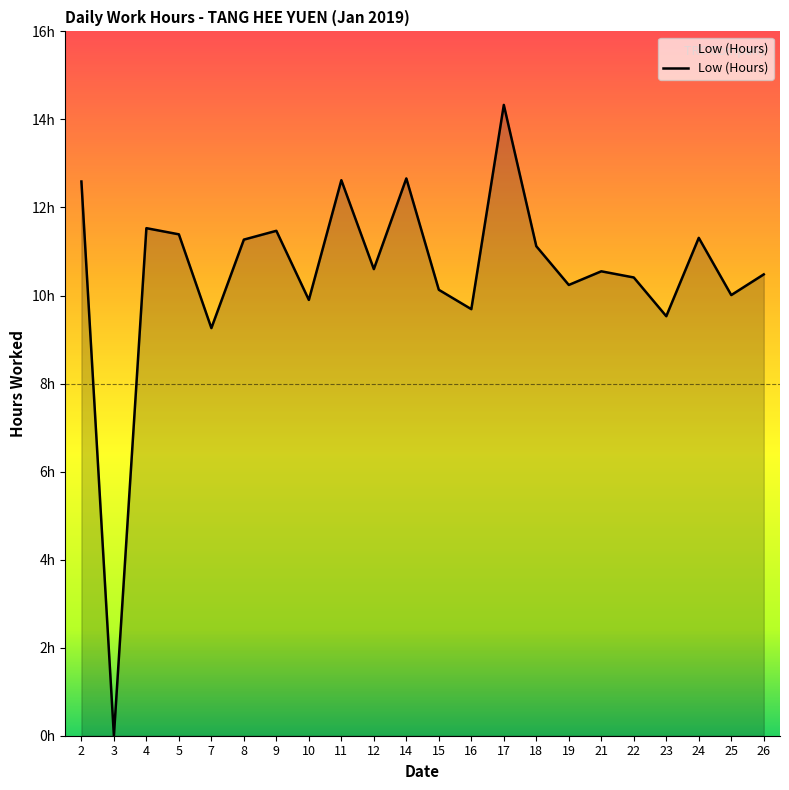

True or false: the data shows 14.9 at 15.

False